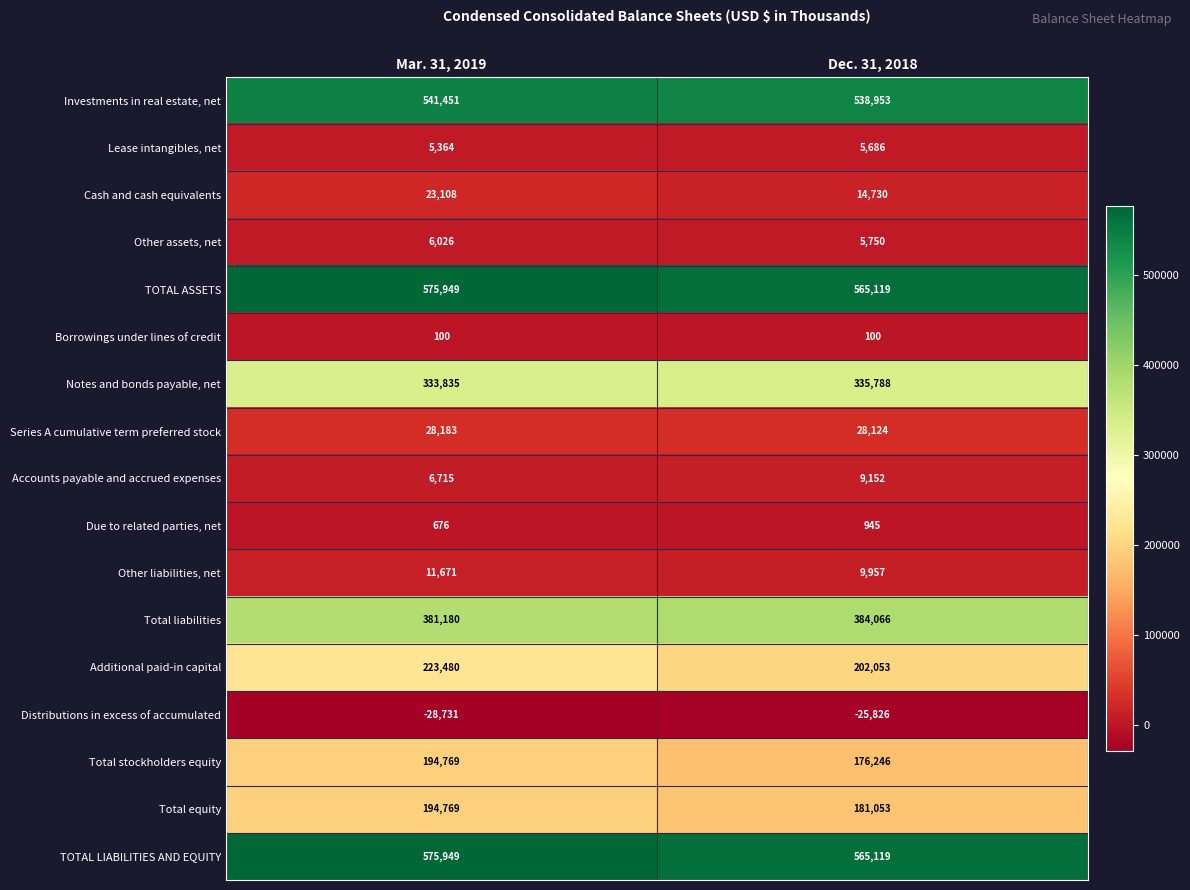

Which category has the lowest value across all series?

Mar. 31, 2019